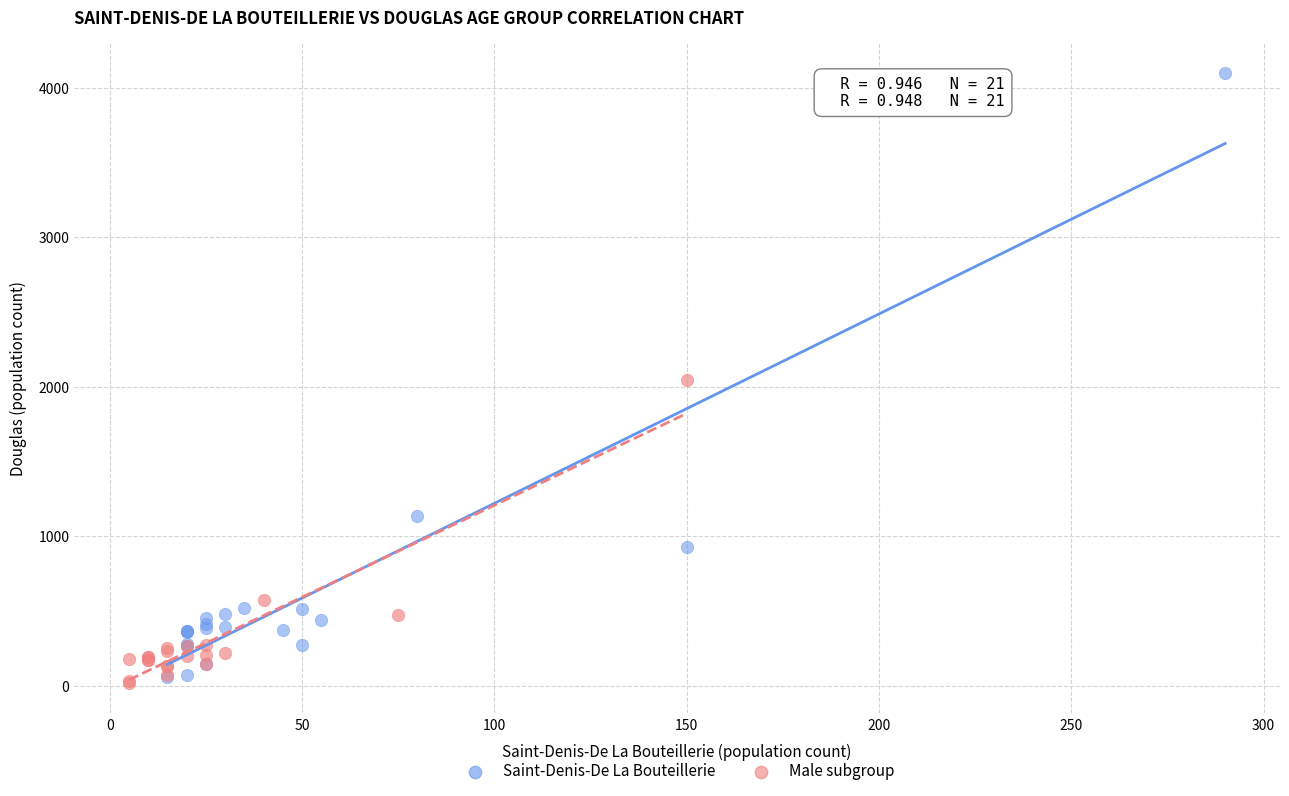

Which series has the widest spread of Y values?

Saint-Denis-De La Bouteillerie